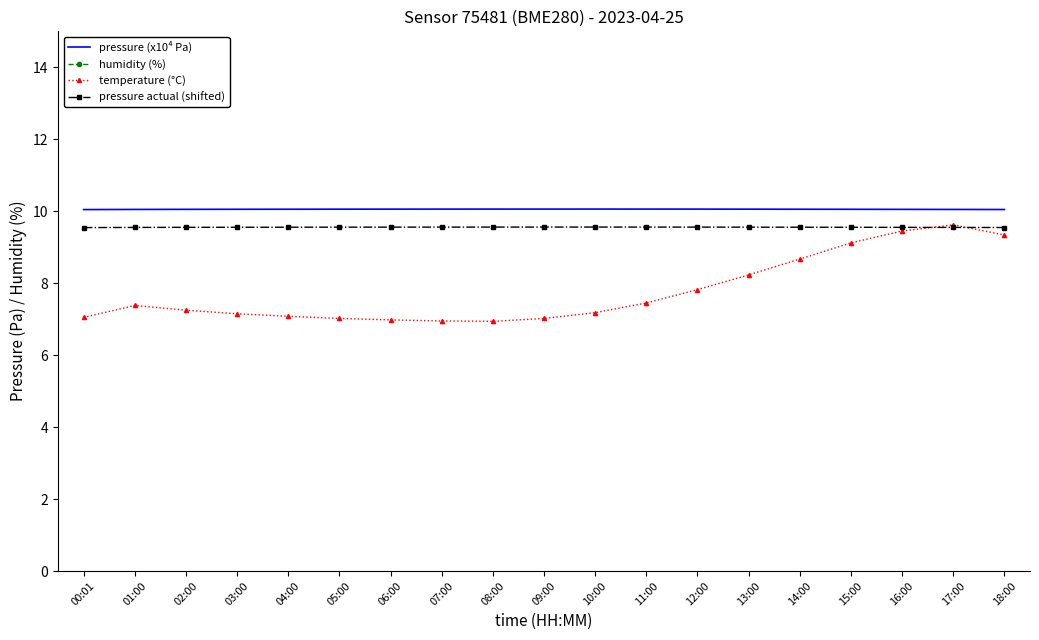

Rank the series at 08:00 from highest to lowest value.

humidity (%), pressure (x10⁴ Pa), pressure actual (shifted), temperature (°C)